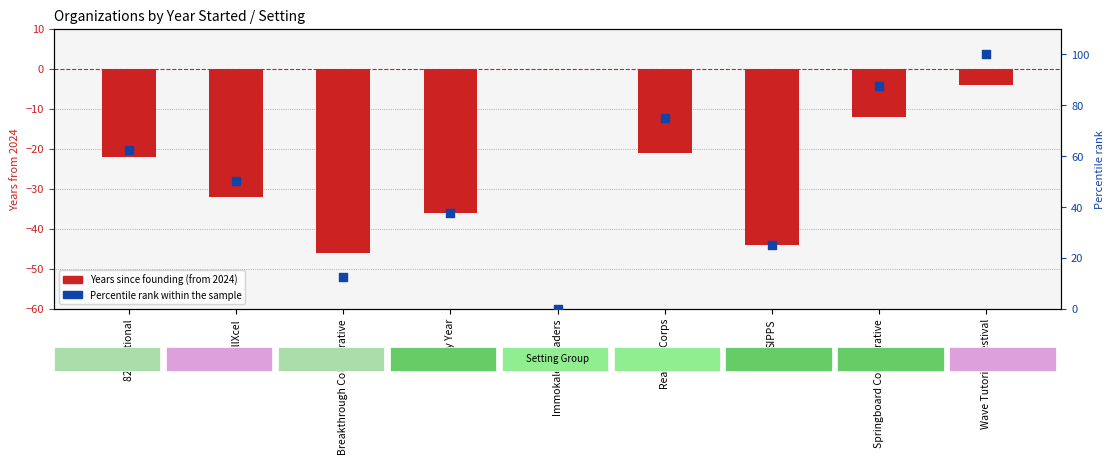

What is the total value across all series at Breakthrough Collaborative?

-33.5